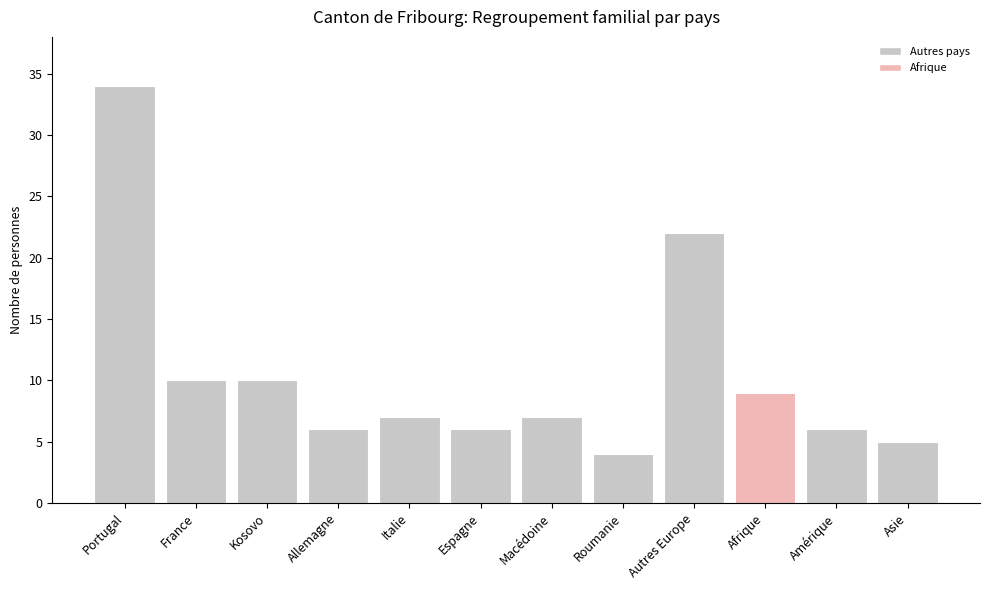

At which label is the value closest to 19?

Autres Europe